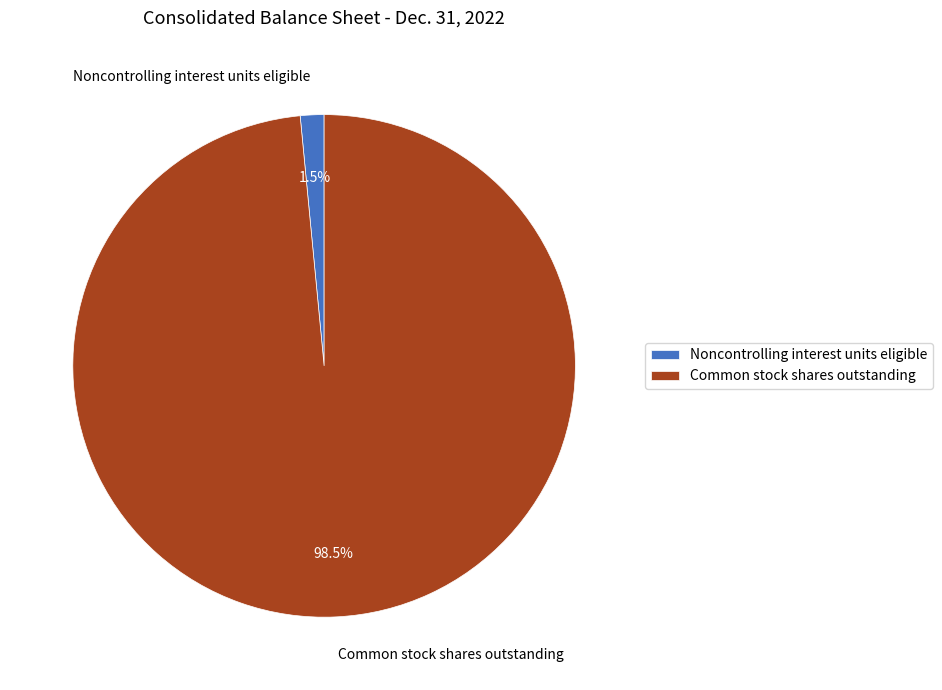

What percentage do Noncontrolling interest units eligible and Common stock shares outstanding together represent?

100.0%